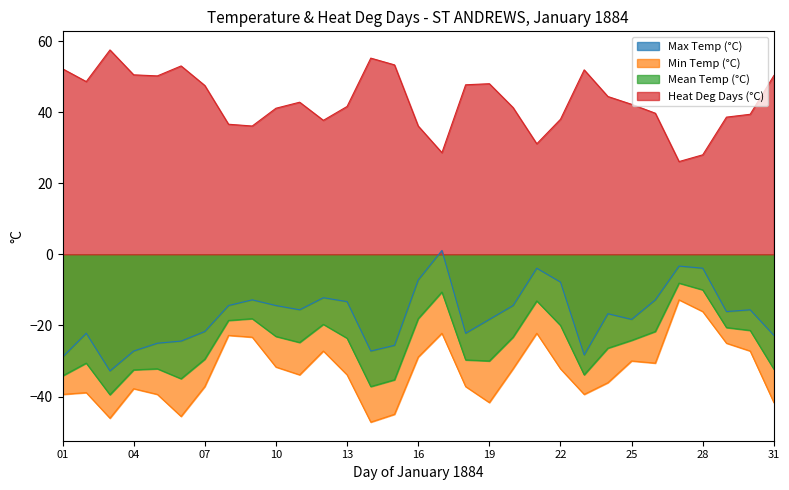

True or false: Min Temp (°C) and Heat Deg Days (°C) cross at least once.

False